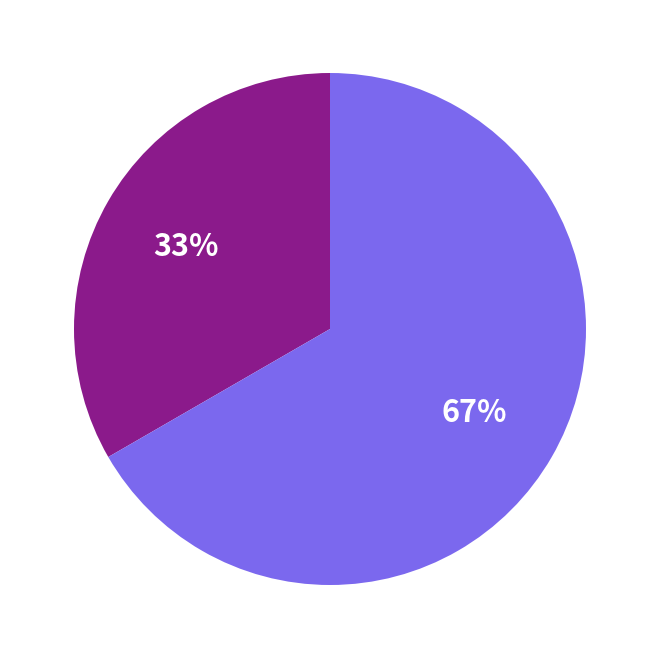

To the nearest percent, what is the average slice percentage?

50%